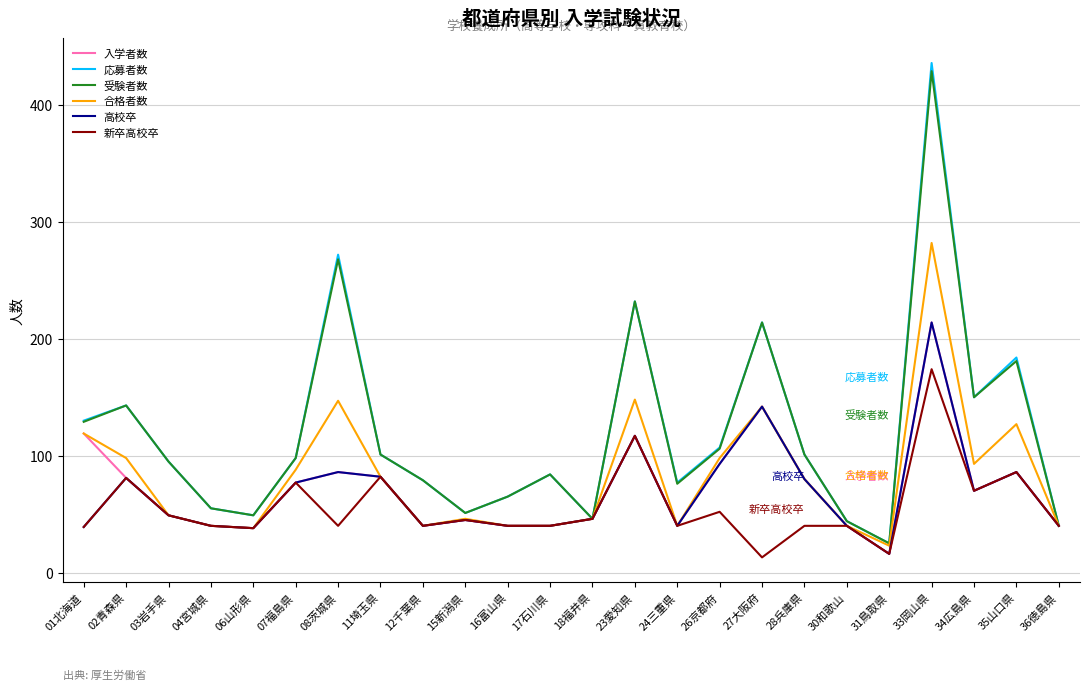

The value of 入学者数 at 17石川県 is 40. True or false?

True